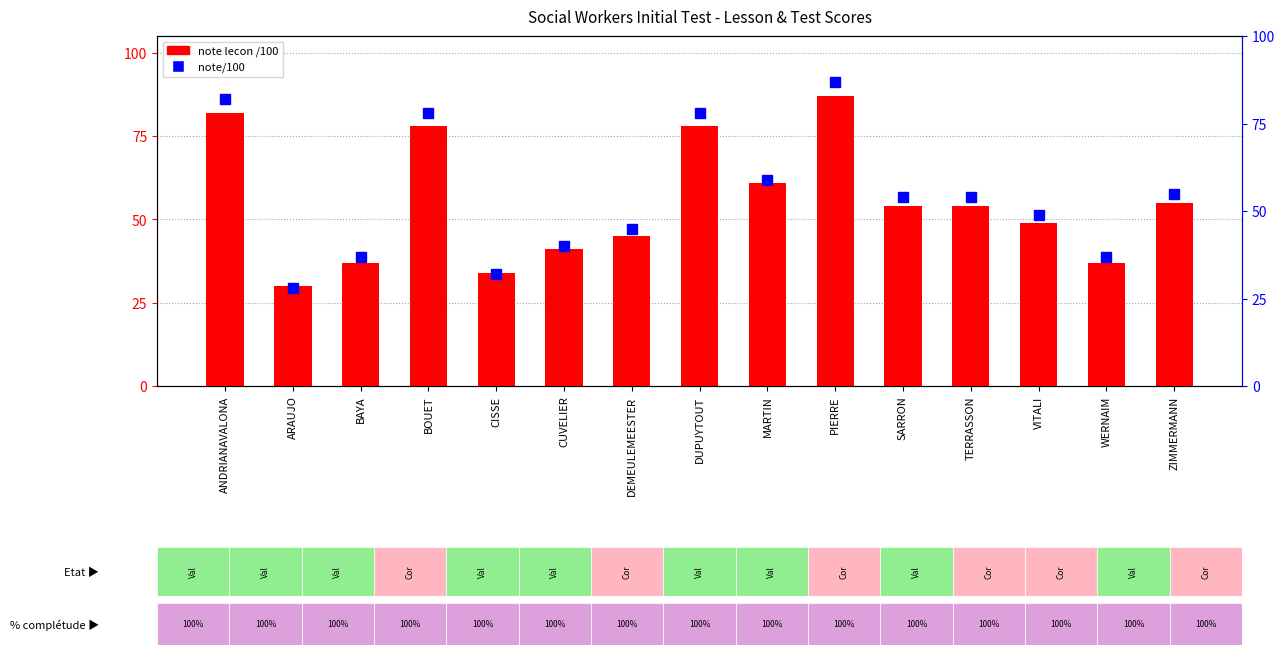

What is the label of the 12th bar from the left?

TERRASSON